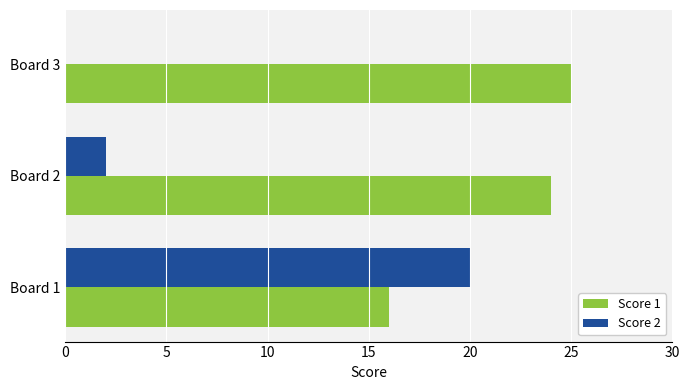

How many categories are shown in the chart?

3